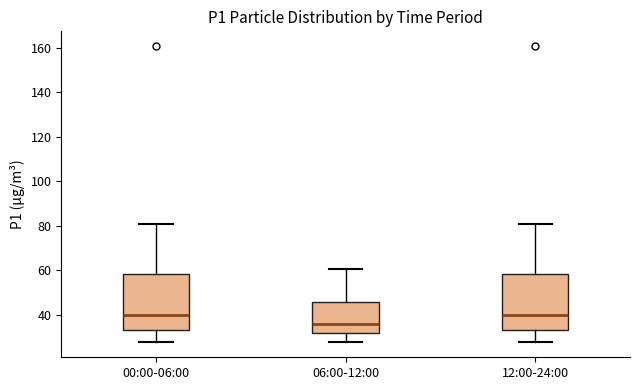

Reading left to right, transcribe this box plot: for each box, give where its median line is, the range the box spans, and where its two whiskers end, as read against the y-axis. The values are not printed on the chart, so give them approximately, as read against the axis.

00:00-06:00: median 40, box 34 to 58, whiskers 28 to 80
06:00-12:00: median 36, box 32 to 46, whiskers 28 to 60
12:00-24:00: median 40, box 34 to 58, whiskers 28 to 80